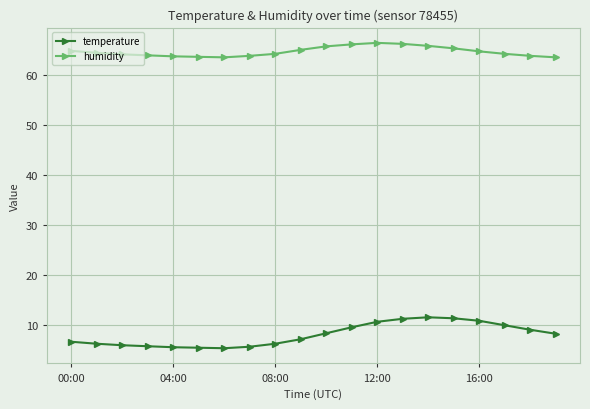

In humidity, how many points are higher than both neighbors (excluding endpoints)?

1